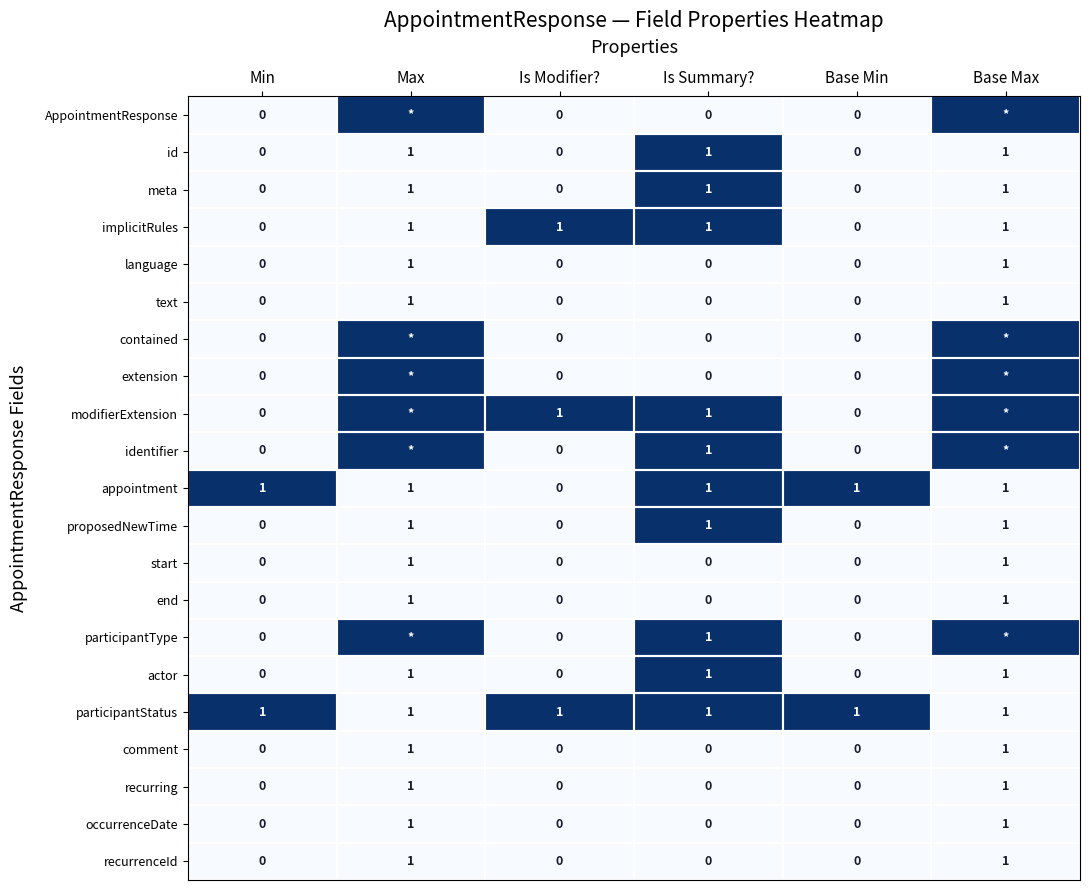

The text series shows -1 at Is Modifier?. True or false?

False